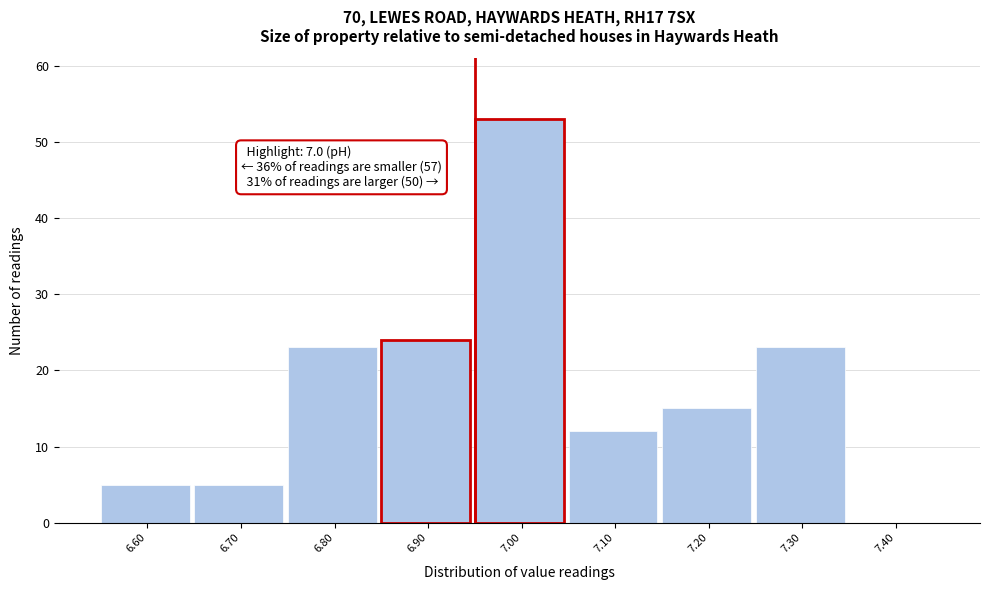

Reading left to right, transcribe all the data shown in this chart.

6.60=5	6.70=5	6.80=23	6.90=24	7.00=53	7.10=12	7.20=15	7.30=23	7.40=0